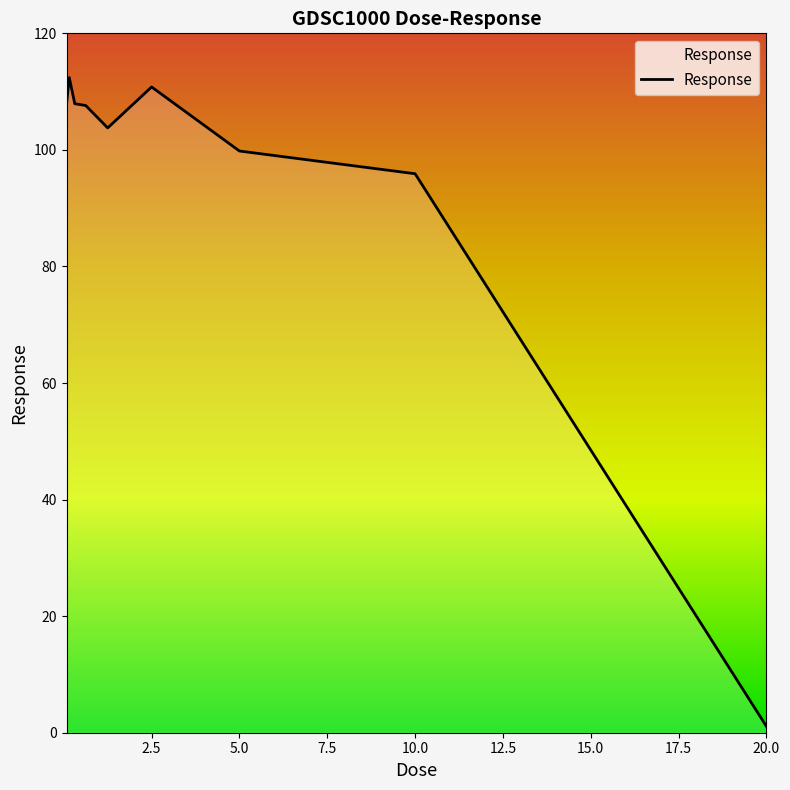

What is the greatest value displayed?

112.4